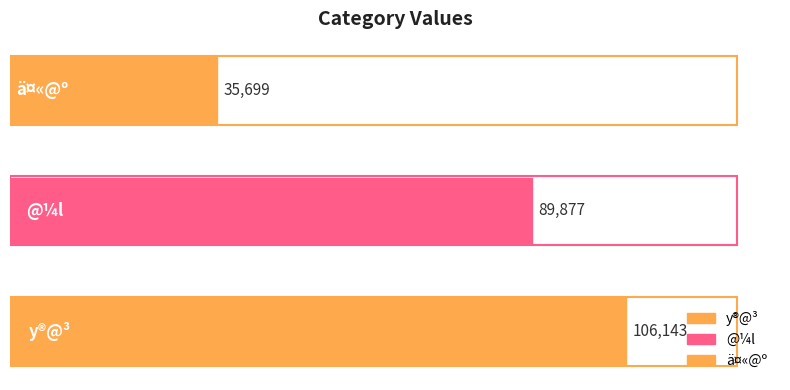

How many values are between 35699 and 106143?

3